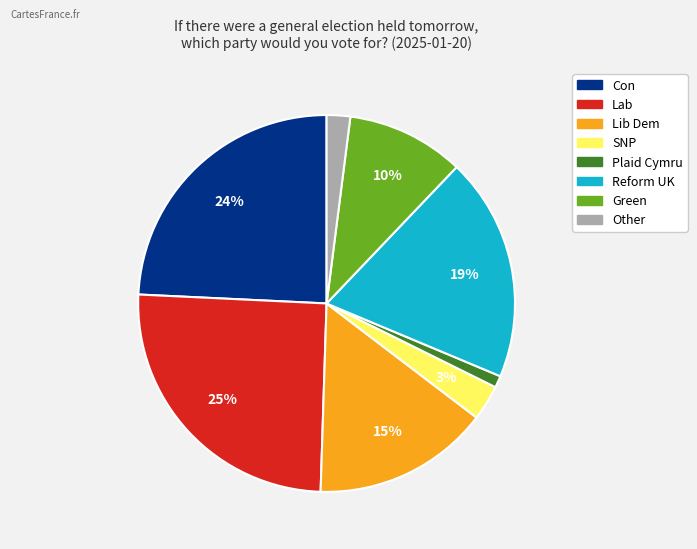

Is the sum of Plaid Cymru and SNP greater than half?

No